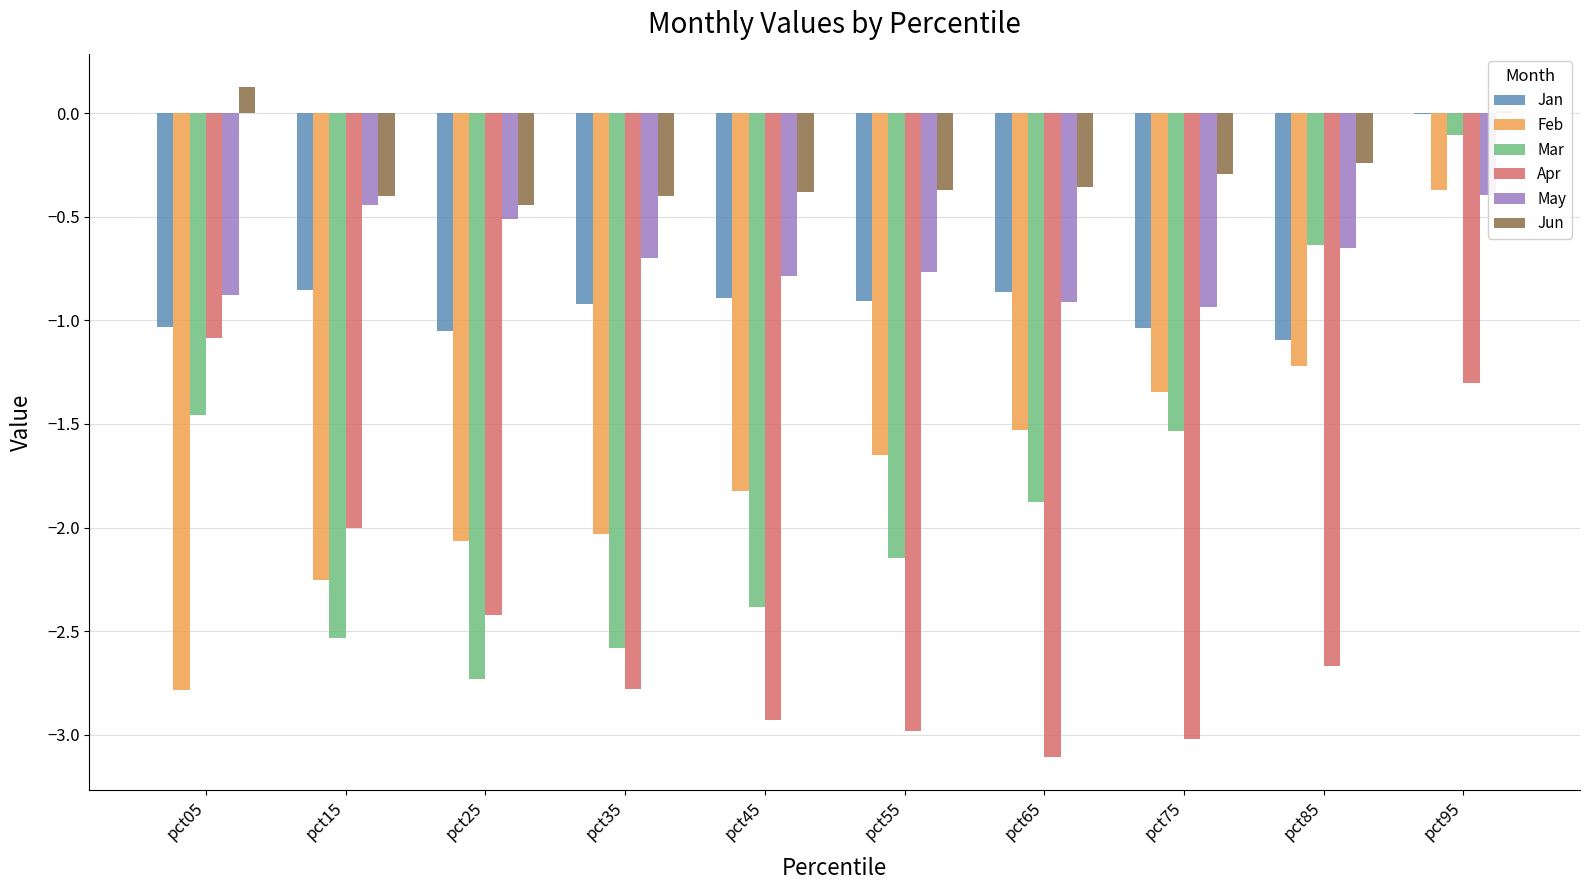

Between pct55 and pct75, which series saw the biggest shift?

Mar